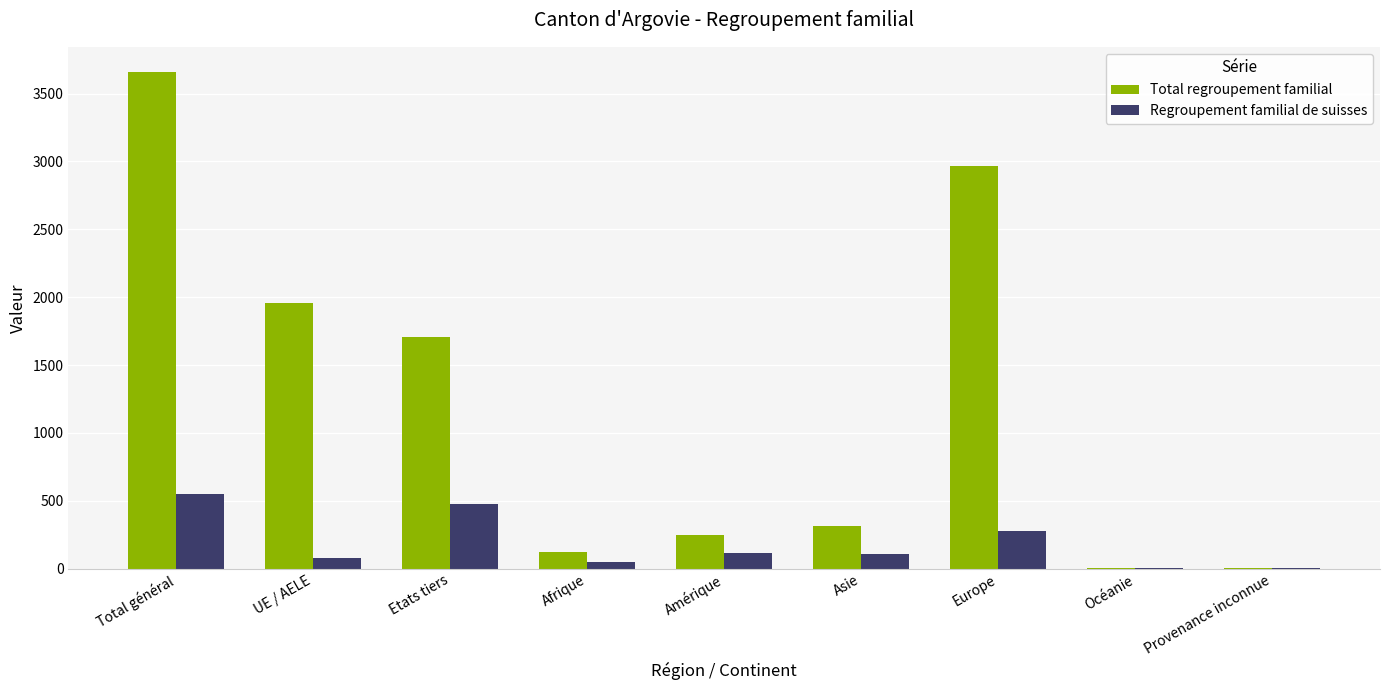

The Regroupement familial de suisses series shows 117 at Amérique. True or false?

True